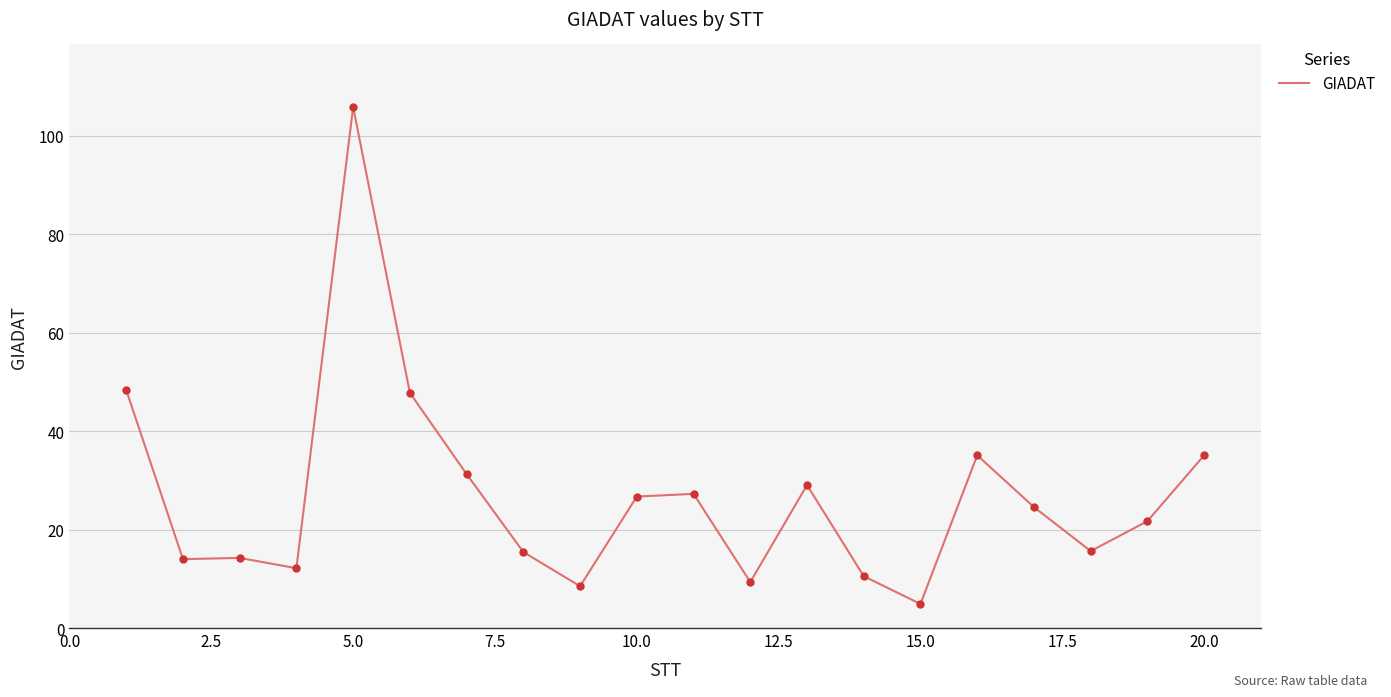

What is the maximum value shown in the chart?

105.9